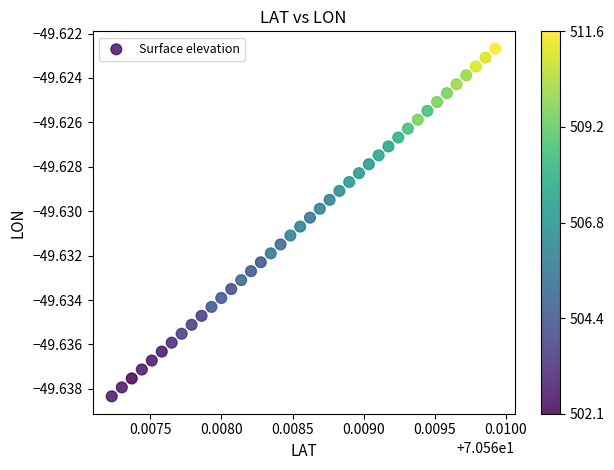

Count the number of points in this scatter plot.

40